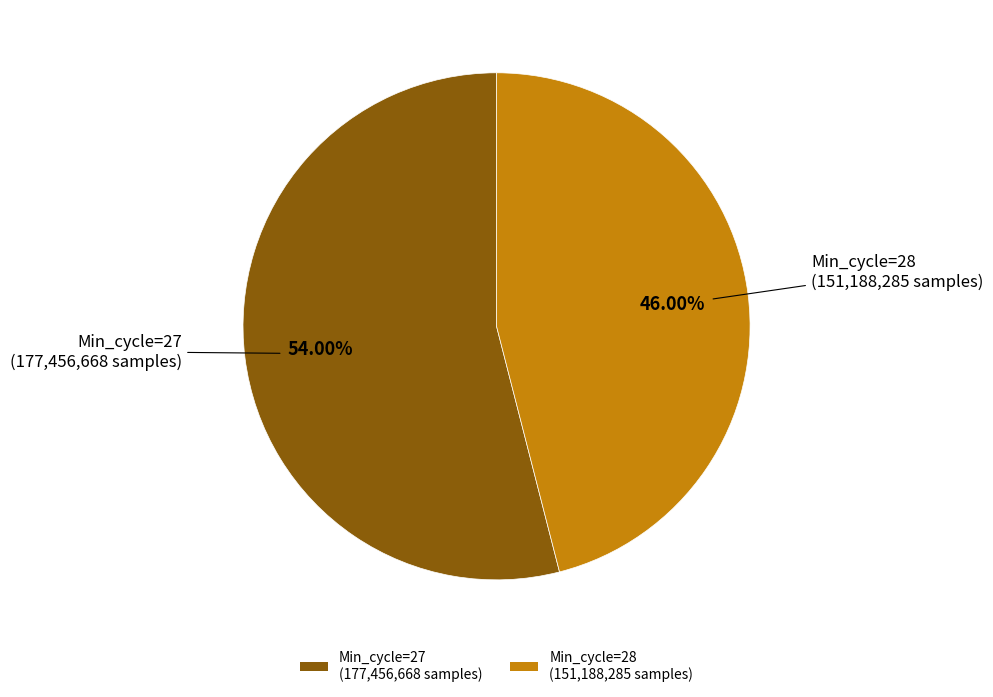

Is there a majority slice in this chart?

Yes